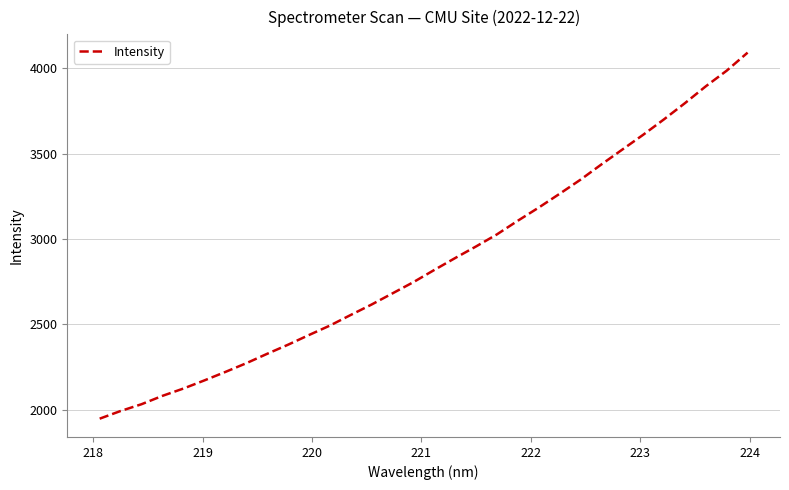

What is the greatest value displayed?

4092.3